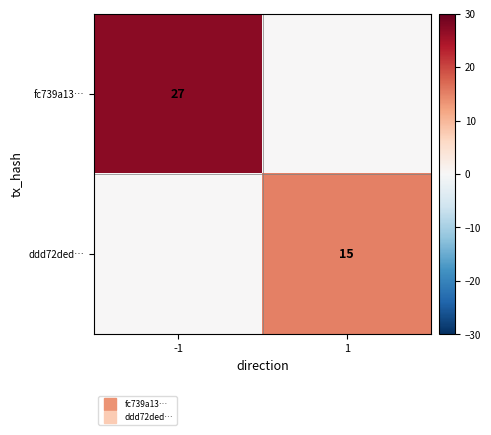

What is the maximum value shown in the chart?

27